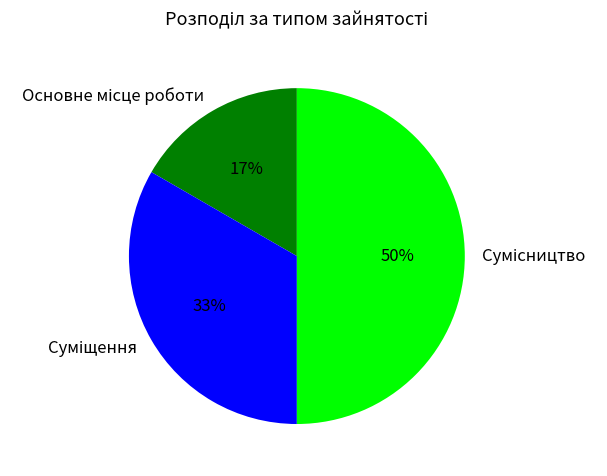

To the nearest percent, what is the difference between the largest and smallest slice percentages?

33%